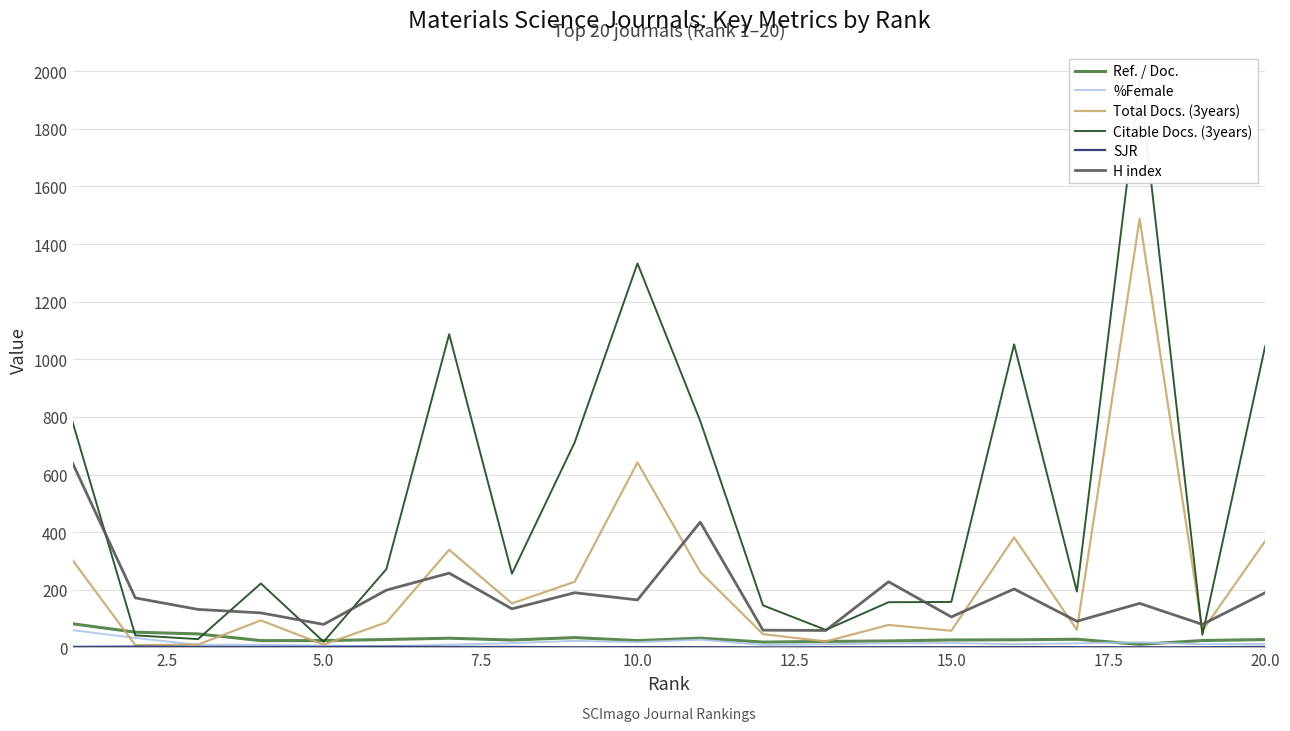

True or false: Citable Docs. (3years) and SJR cross at least once.

False